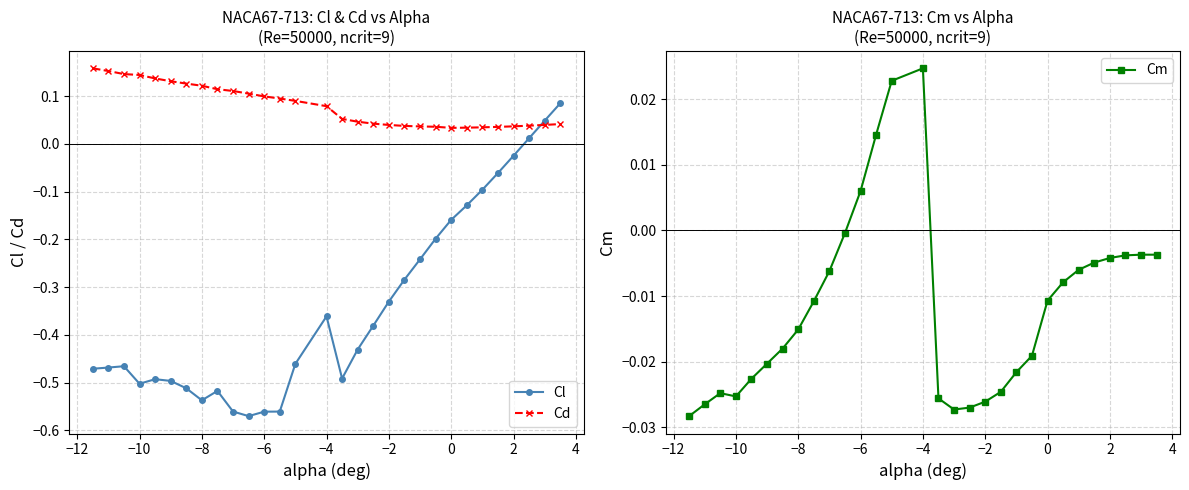

What are all the series names shown in the legend?

Cl, Cd, Cm